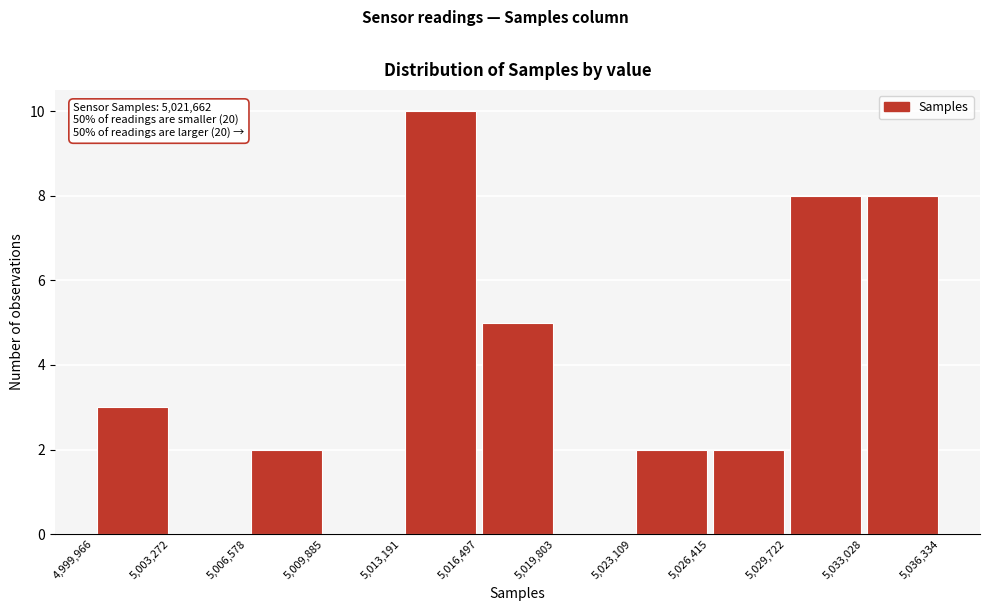

Over which range of the x-axis is the bar tallest?

5,013,191 to 5,016,497